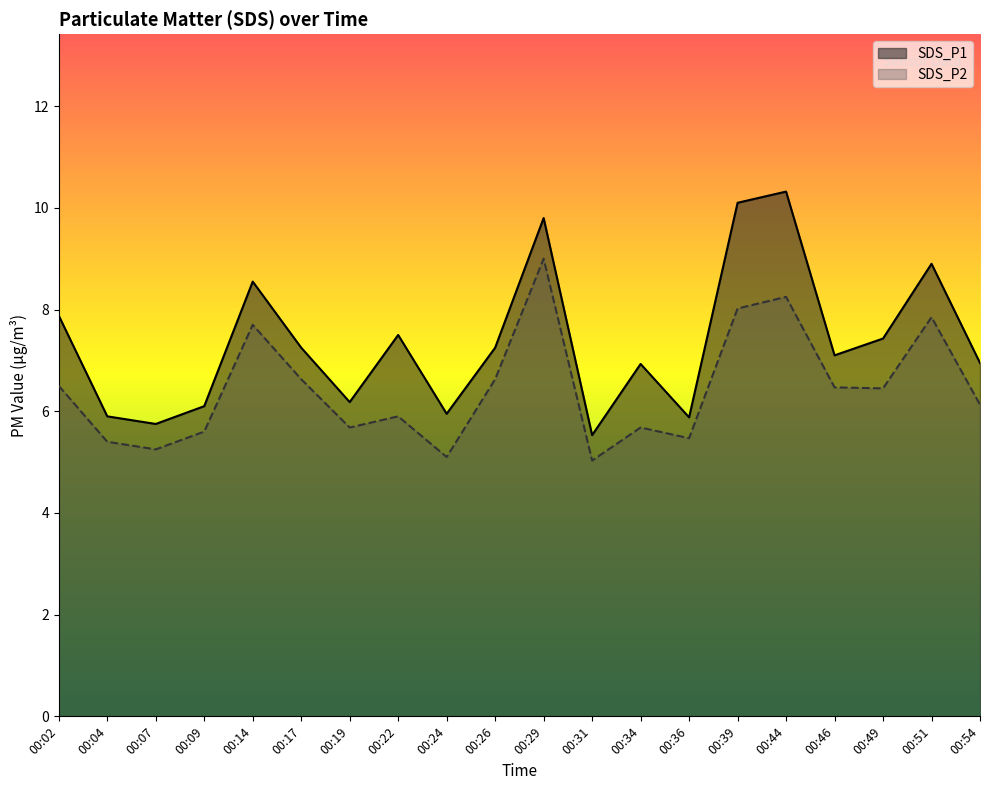

What is the difference between the SDS_P1 values at 00:34 and 00:14?

1.6